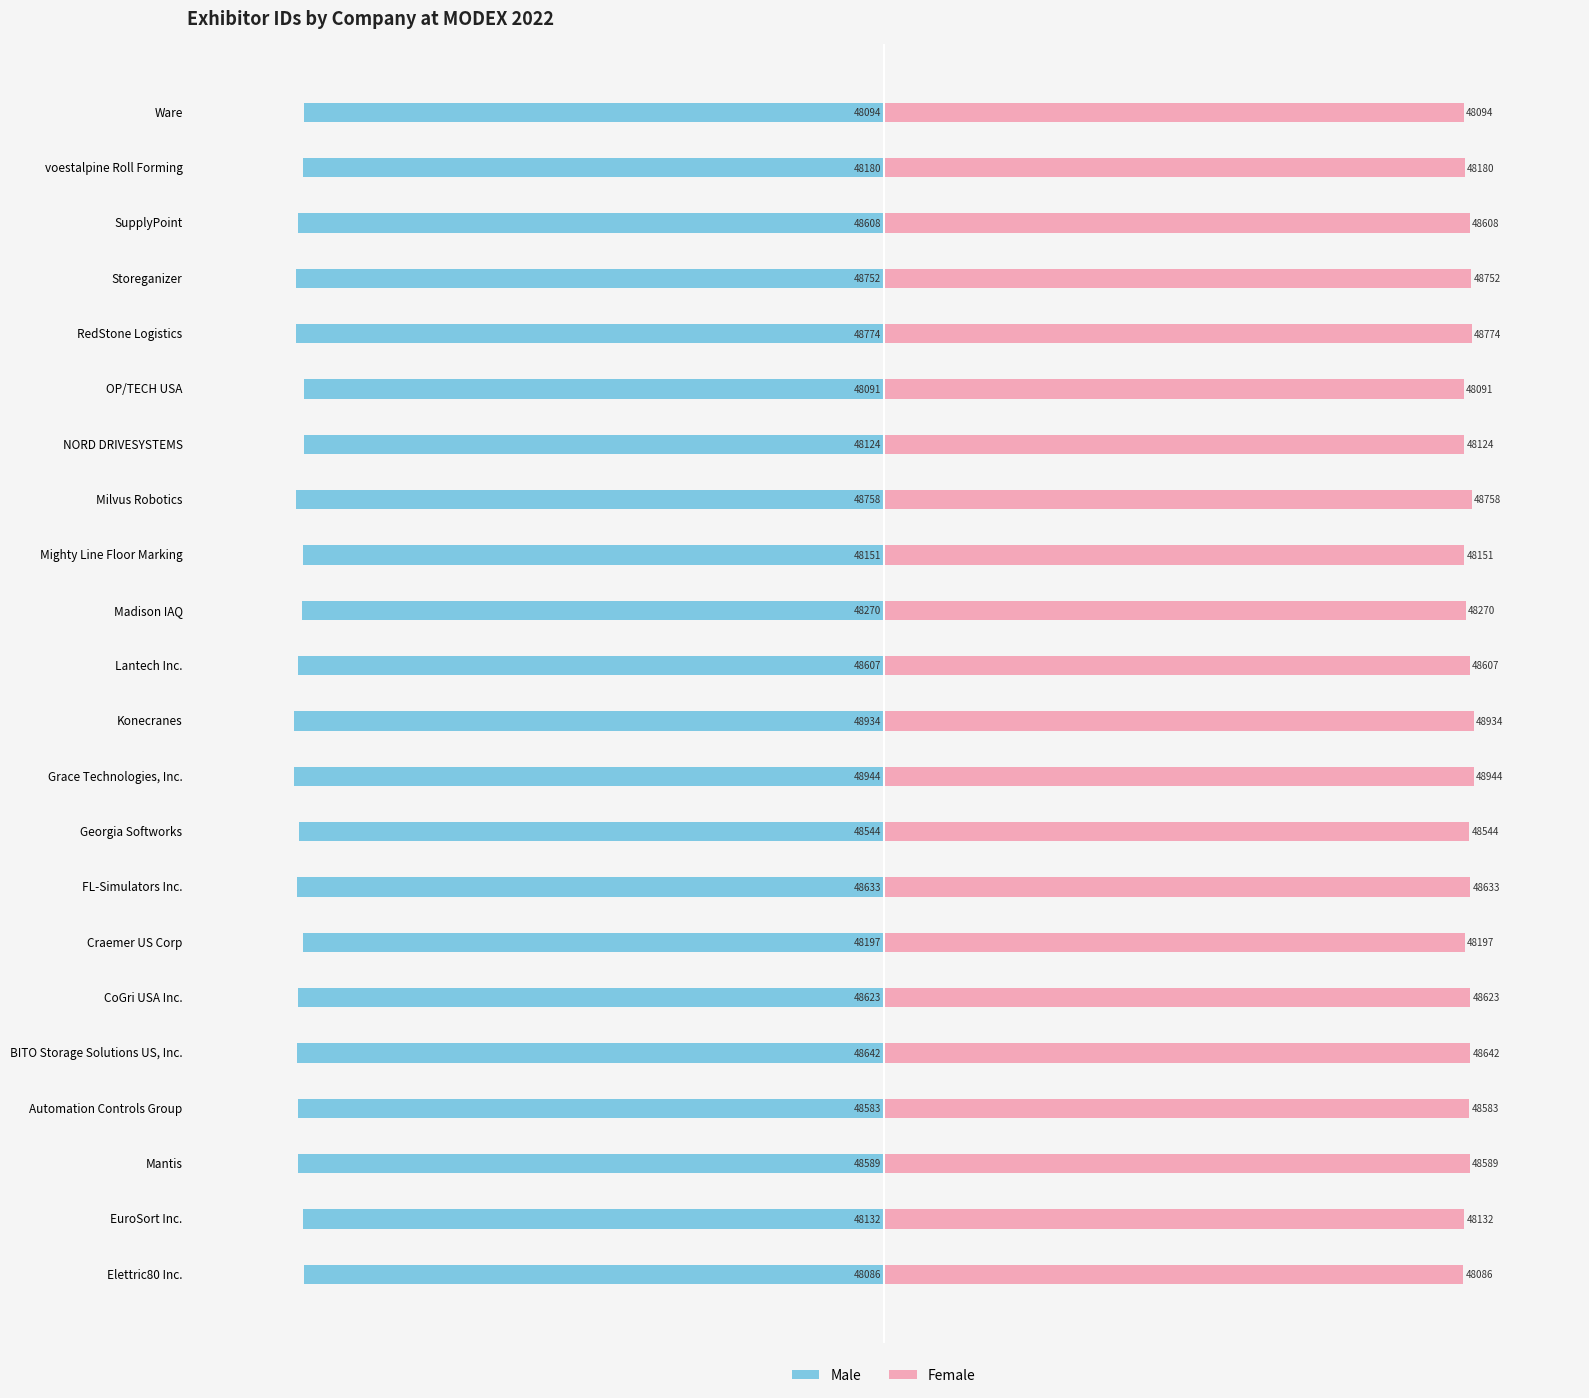

What is the value of the Female bar at the 10th from the left?

48944